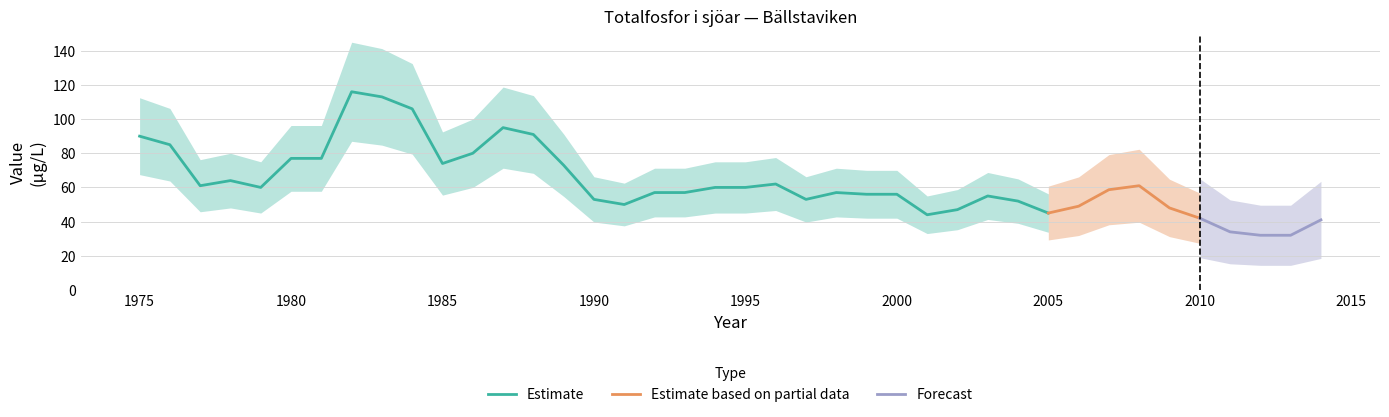

Rank the categories by value from highest to lowest.

1982, 1983, 1984, 1987, 1988, 1975, 1976, 1986, 1980, 1981, 1985, 1989, 1978, 1996, 1977, 2008, 1979, 1994, 1995, 2007, 1992, 1993, 1998, 1999, 2000, 2003, 1990, 1997, 2004, 1991, 2006, 2009, 2002, 2005, 2001, 2010, 2014, 2011, 2012, 2013